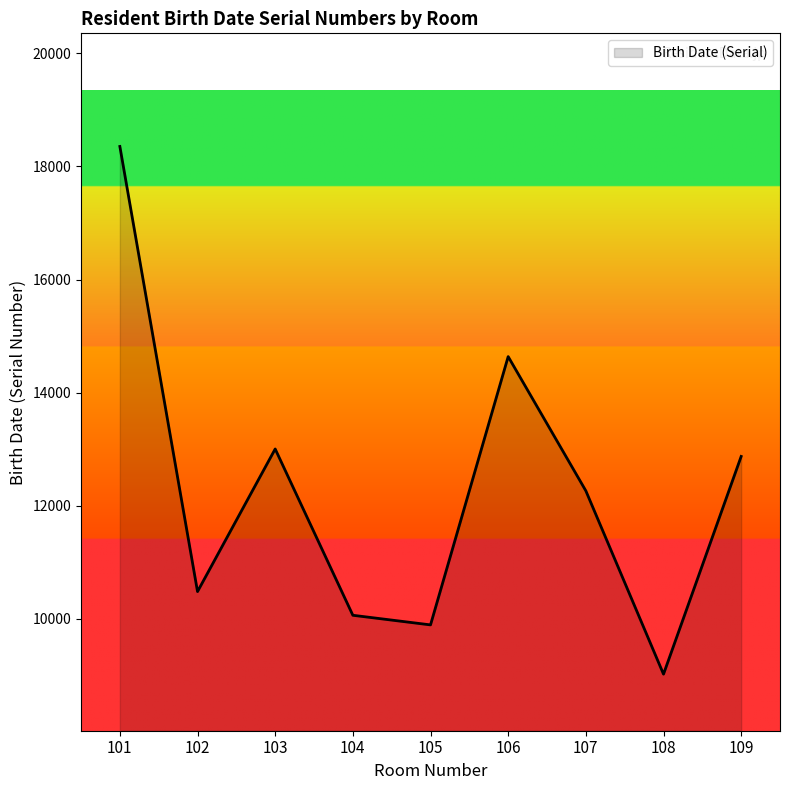

Reading left to right, extract all data points from this chart.

101=18353	102=10484	103=13005	104=10065	105=9895	106=14638	107=12265	108=9024	109=12873